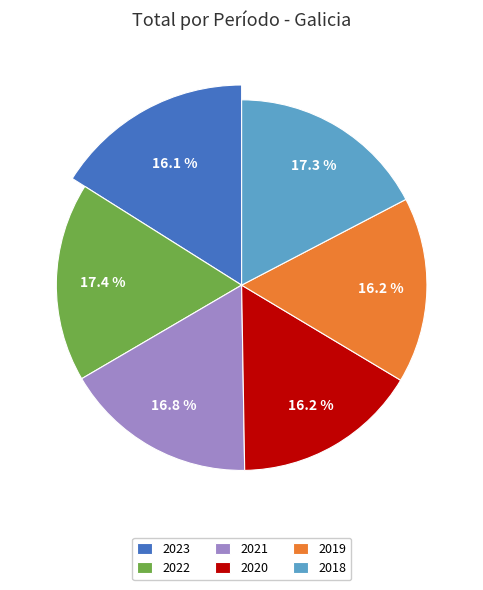

What percentage is NOT represented by 2022?

82.6%